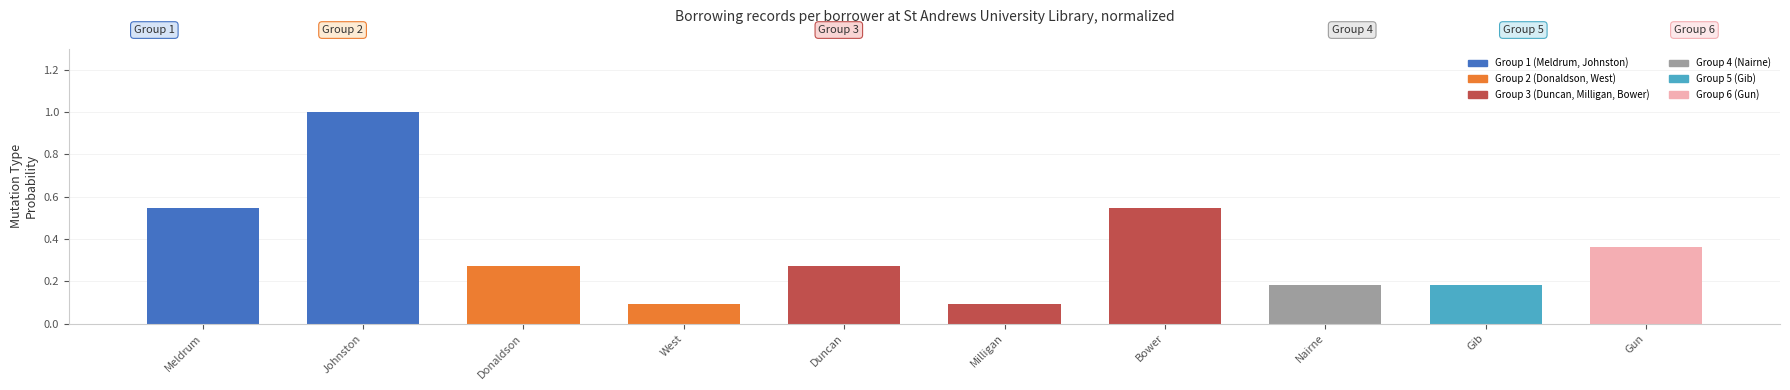

What is the sum of all values?

3.5